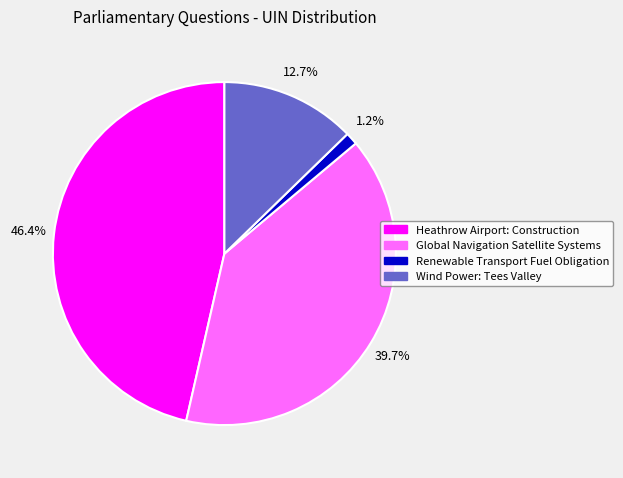

Is it true that Renewable Transport Fuel Obligation is 11% of the pie?

False